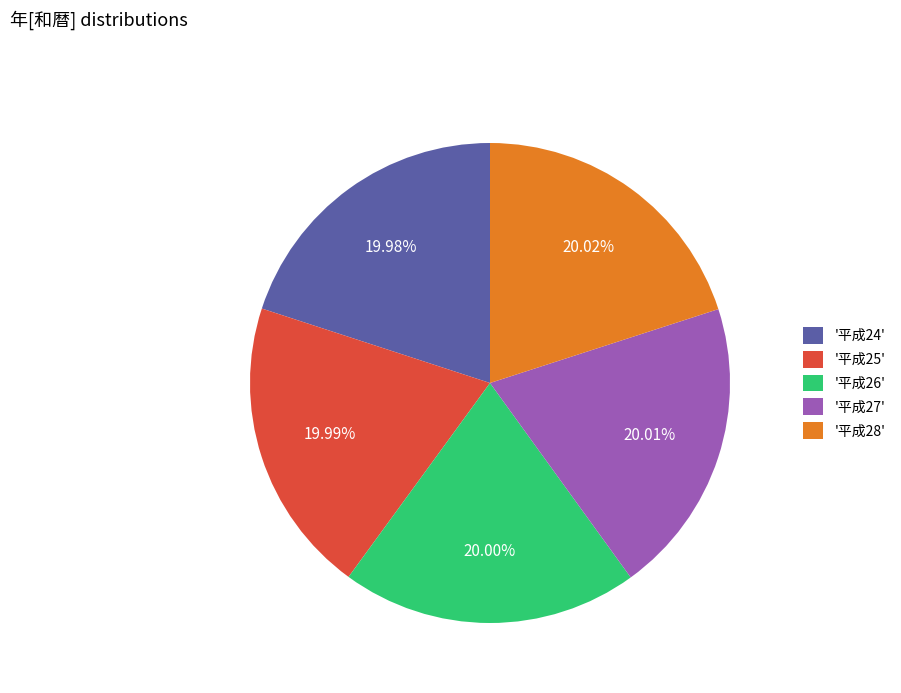

Does any single category account for the majority?

No